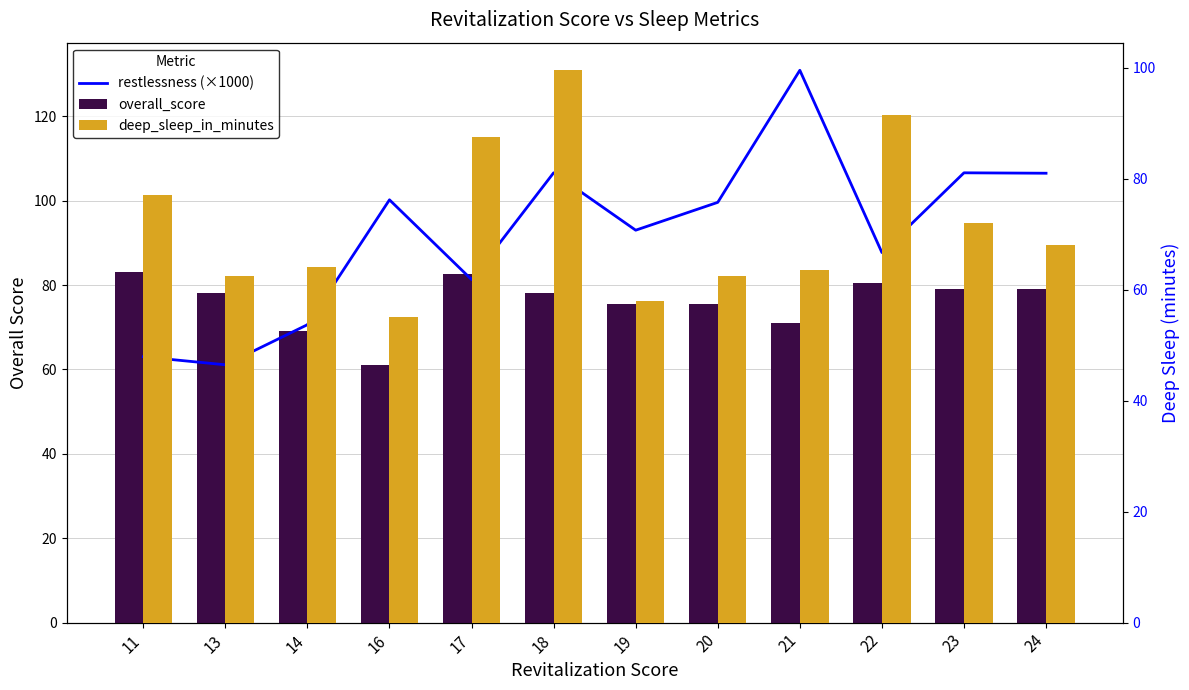

What are all the series names shown in the legend?

restlessness (×1000), overall_score, deep_sleep_in_minutes